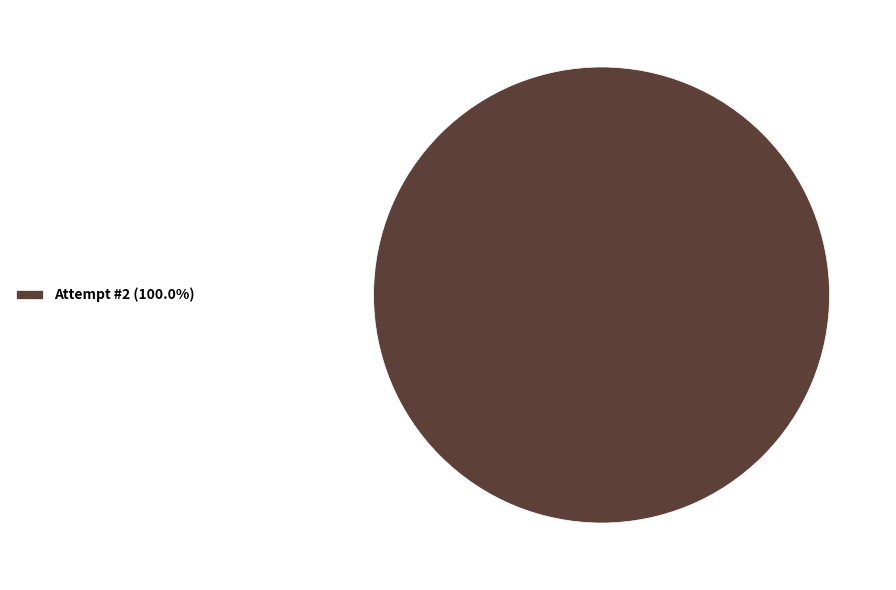

Does any single category account for the majority?

Yes